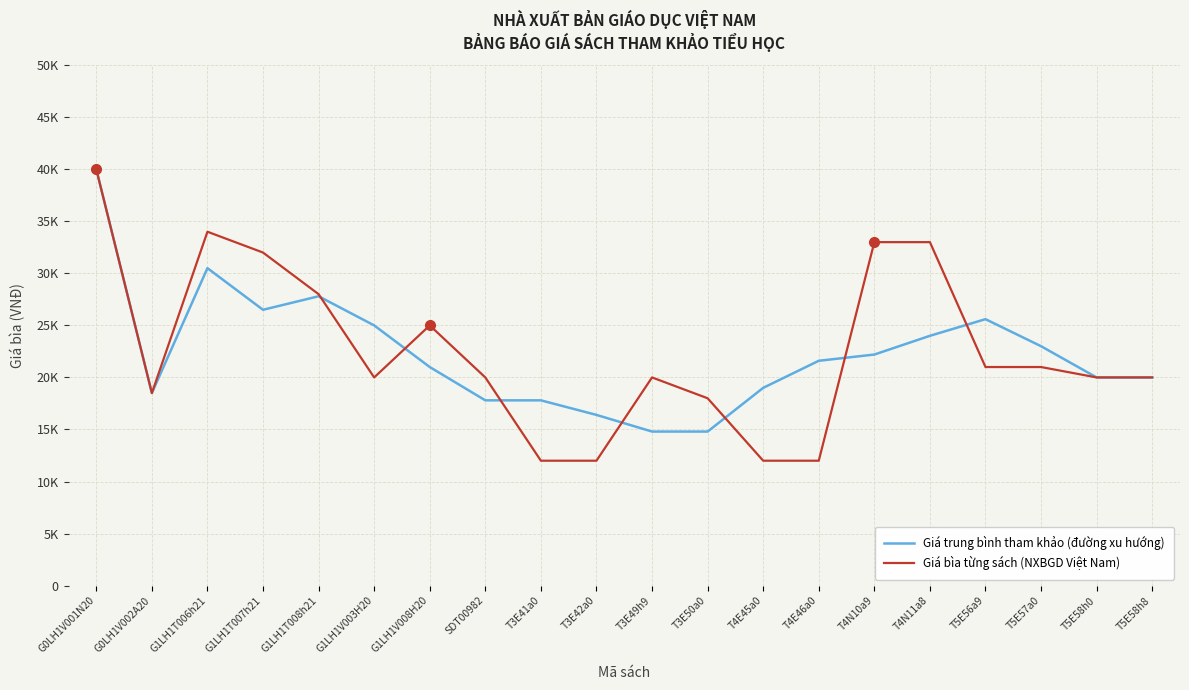

True or false: Giá bìa từng sách (NXBGD Việt Nam) has more than 1 points higher than both neighbors.

True